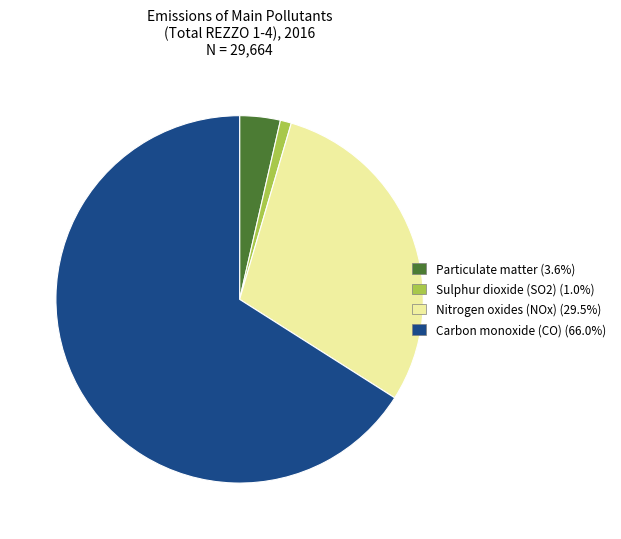

Combined, do Carbon monoxide (CO) and Particulate matter account for over 50%?

Yes